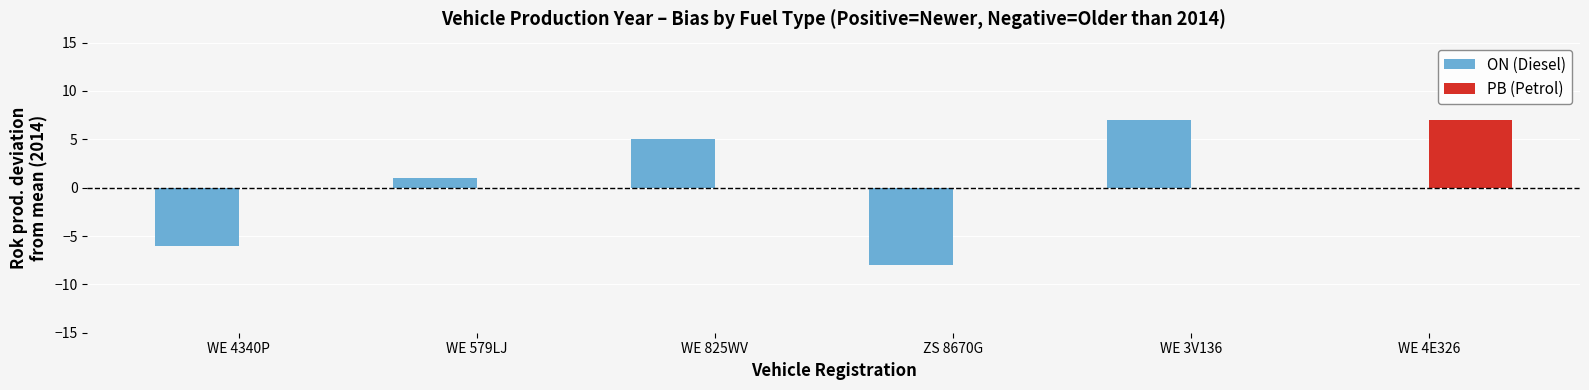

Are the bars horizontal?

No